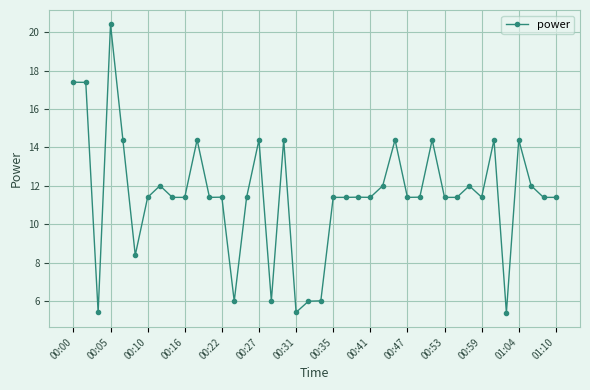

What is the sum of all values?

460.9